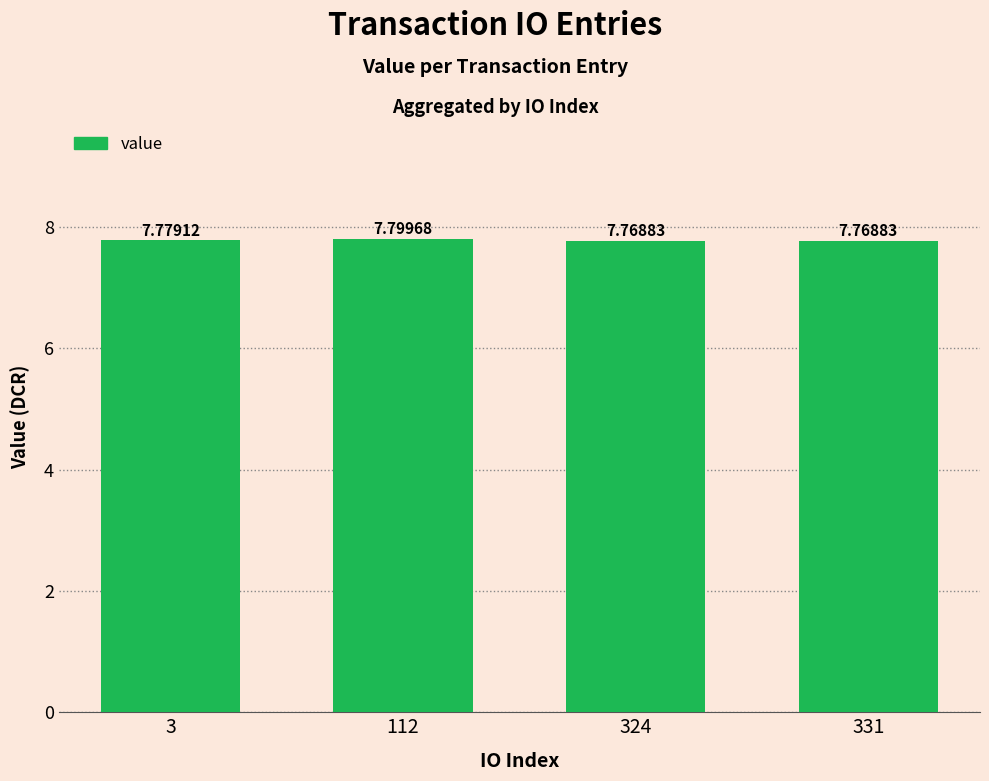

Between 112 and 331, which is larger?

112